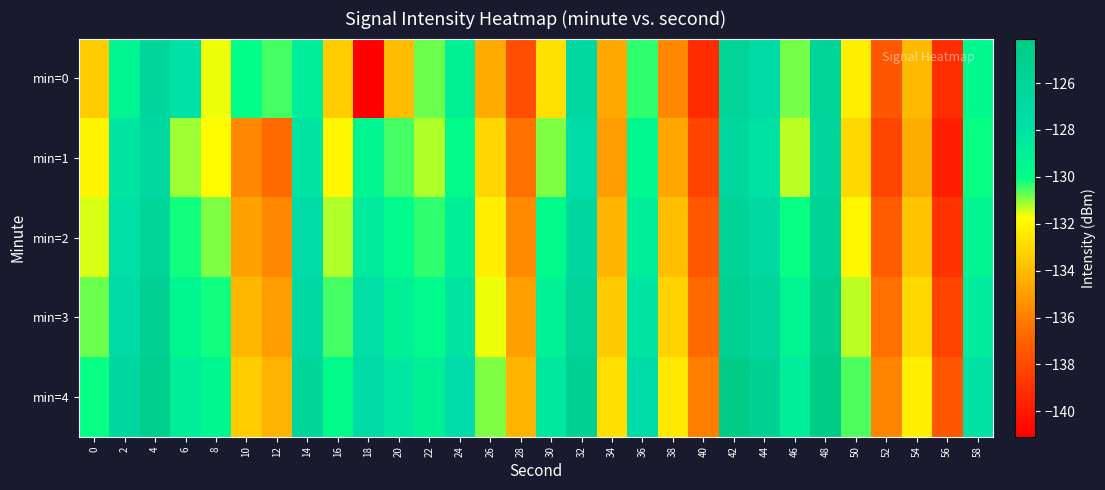

Which series has the largest total across all categories?

min=4